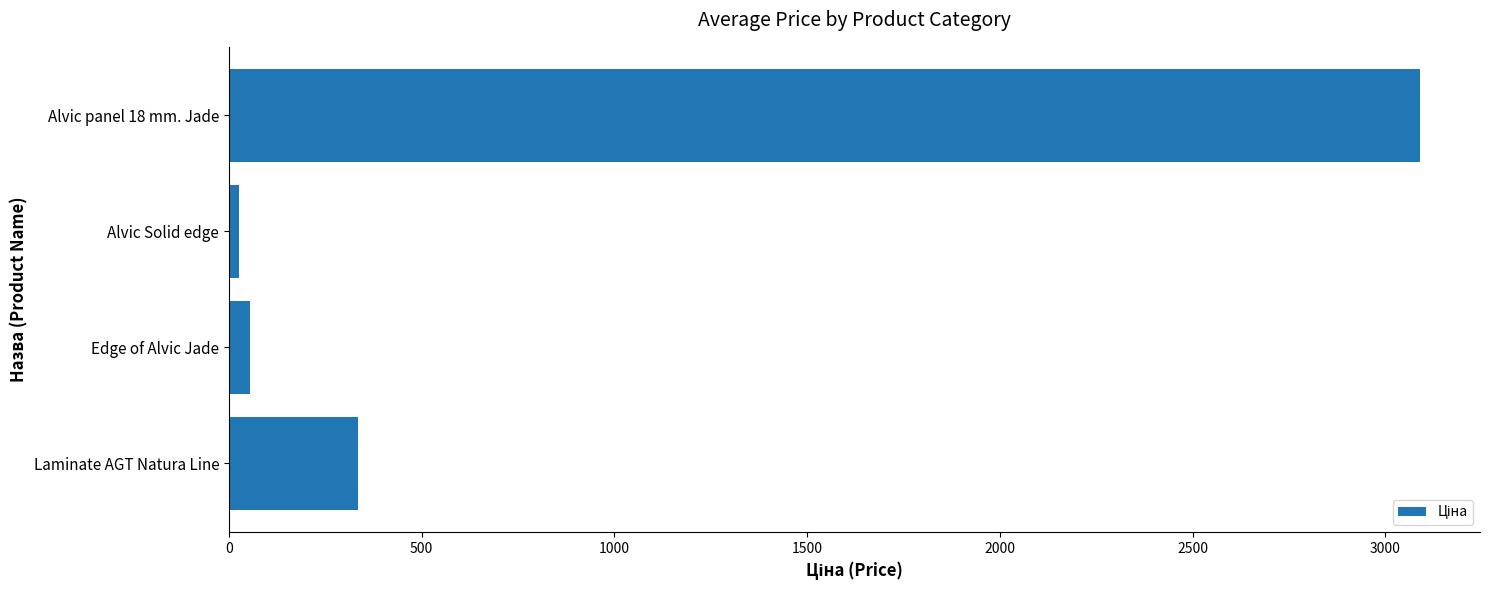

Between Edge of Alvic Jade and Laminate AGT Natura Line, which is larger?

Laminate AGT Natura Line